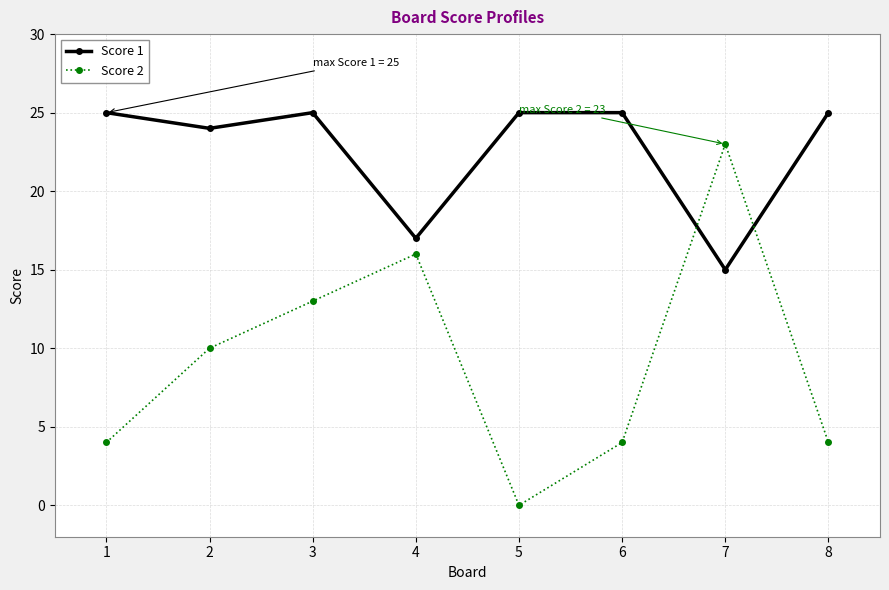

Which series has the largest total across all categories?

Score 1